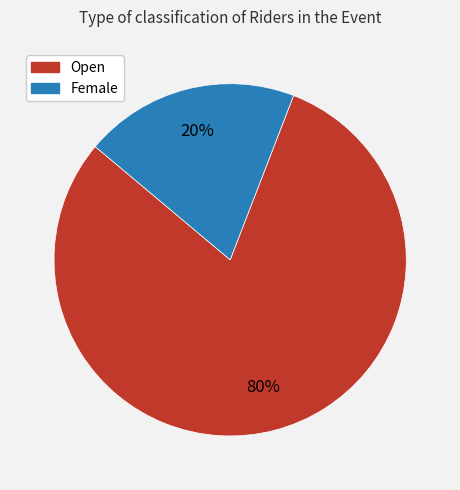

Is Female the majority of the pie?

No